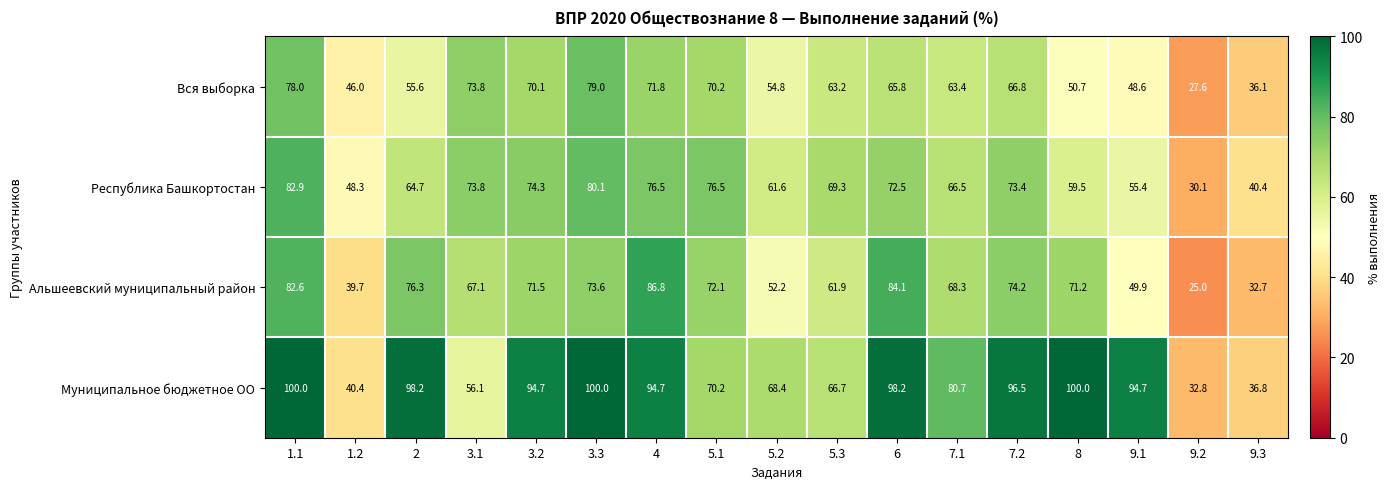

Read the Альшеевский муниципальный район value at 1.2.

39.7